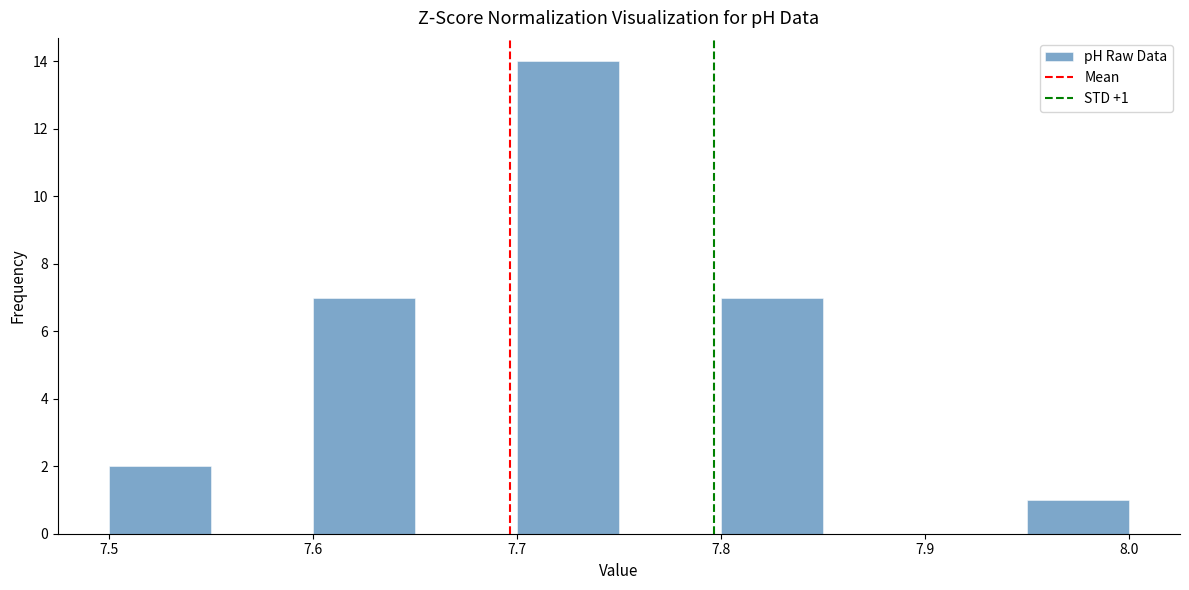

Which range on the x-axis has the tallest bar?

7.70 to 7.75